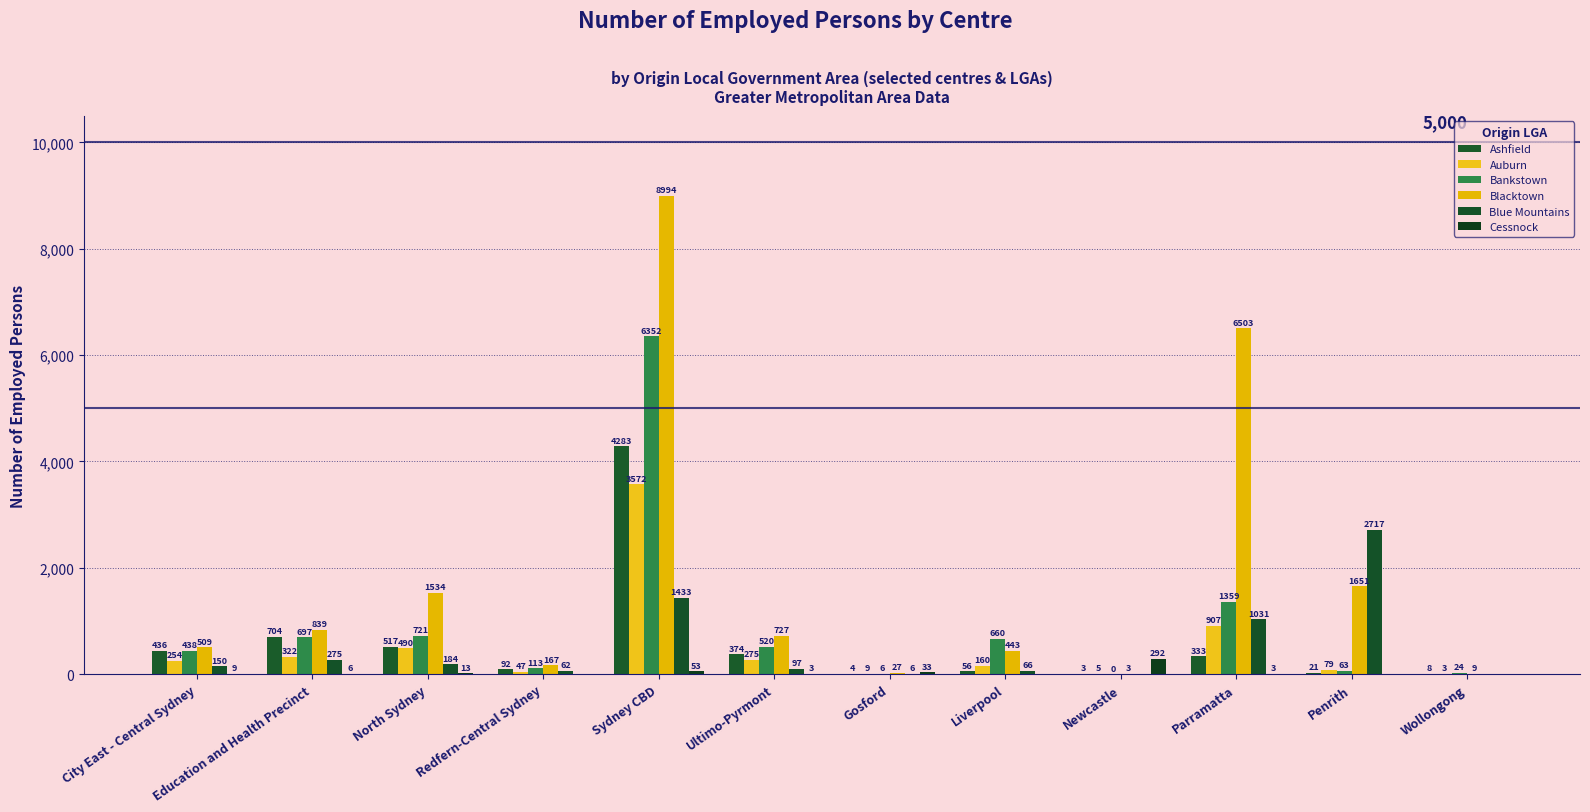

What is the difference between the maximum and minimum values in the Auburn series?

3569.8